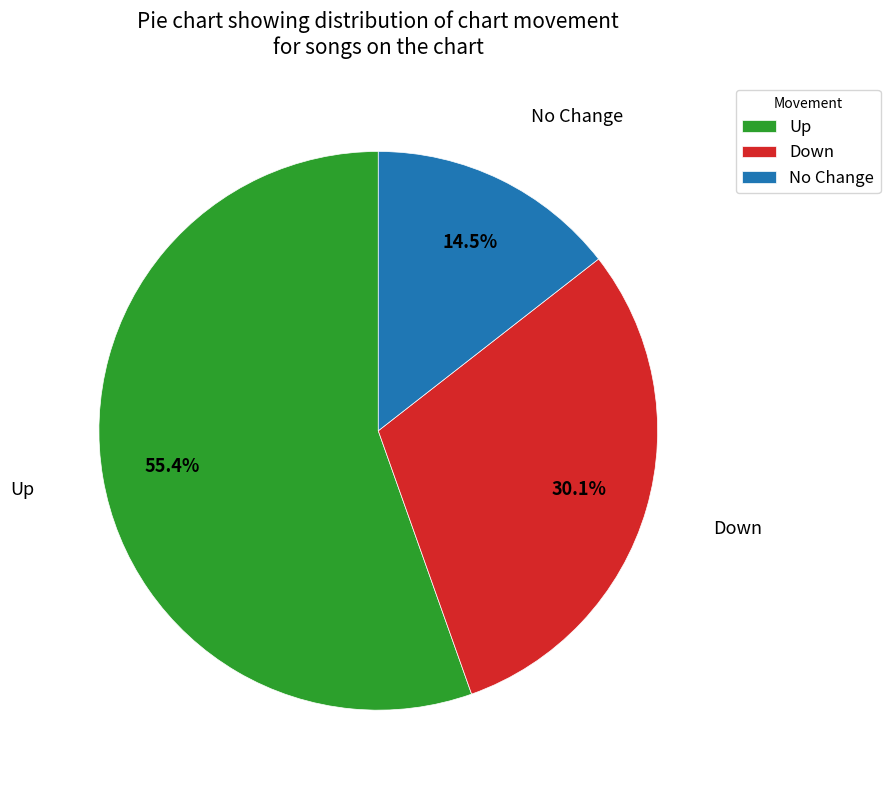

Which has a higher value, Up or No Change?

Up